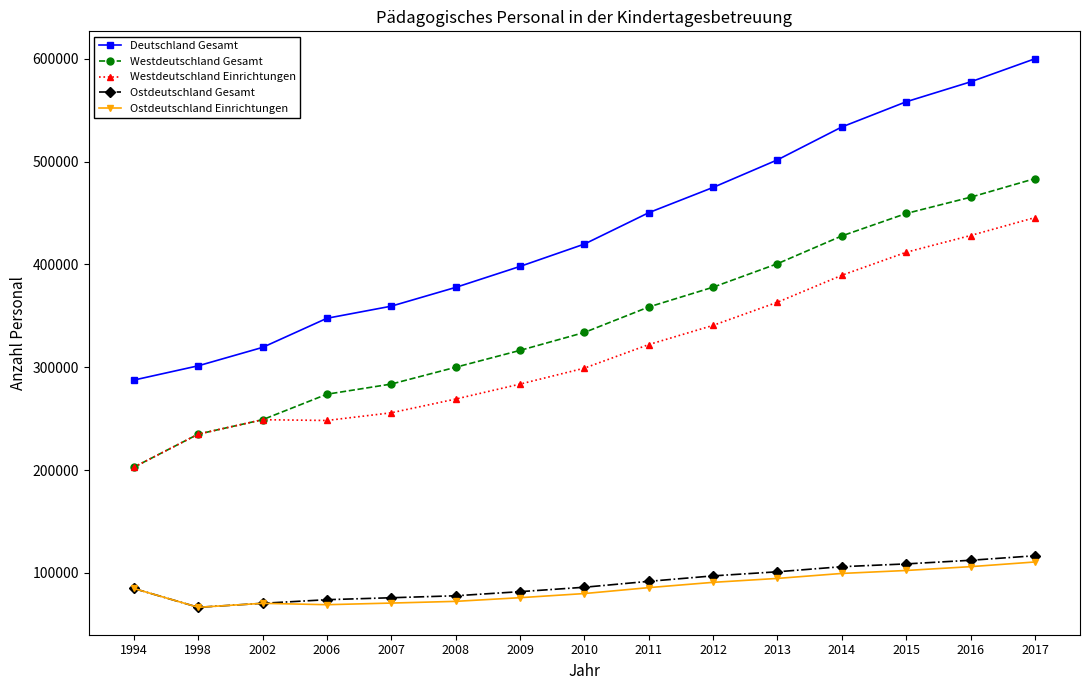

What is the value of the Westdeutschland Einrichtungen point at the 5th from the left?

255718